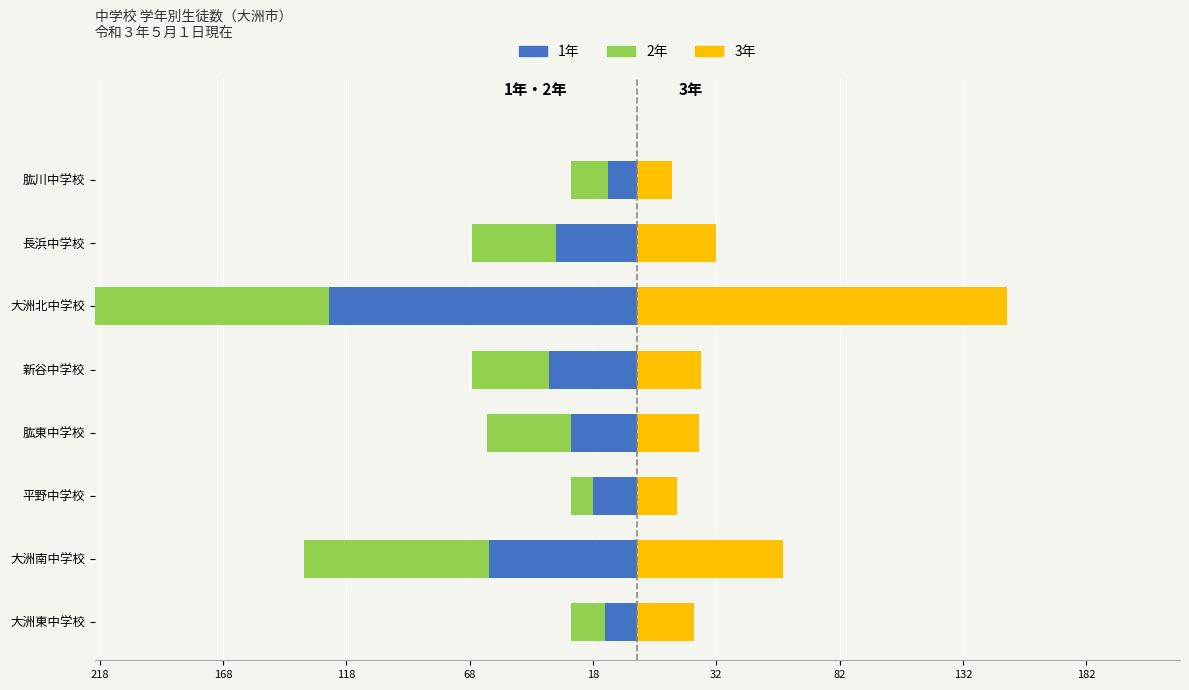

What is the maximum value for 3年?

150